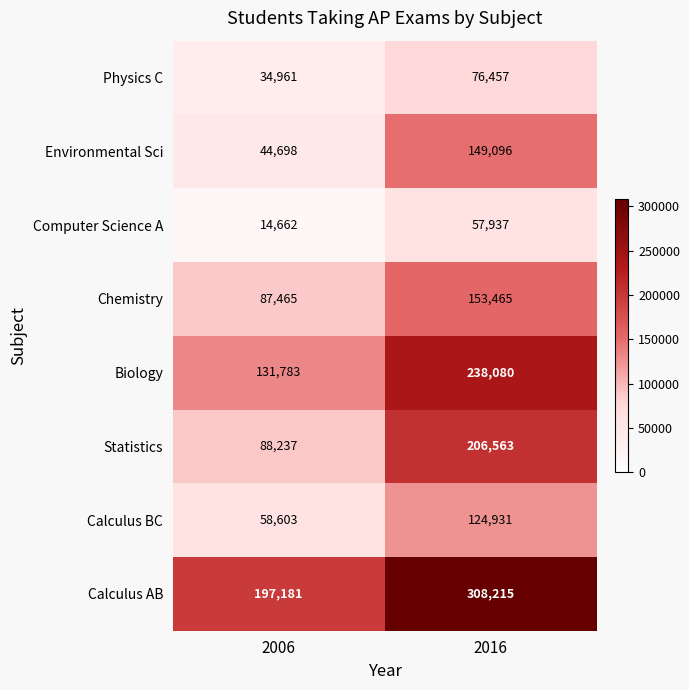

At which category does the chart reach its peak across all series?

2016